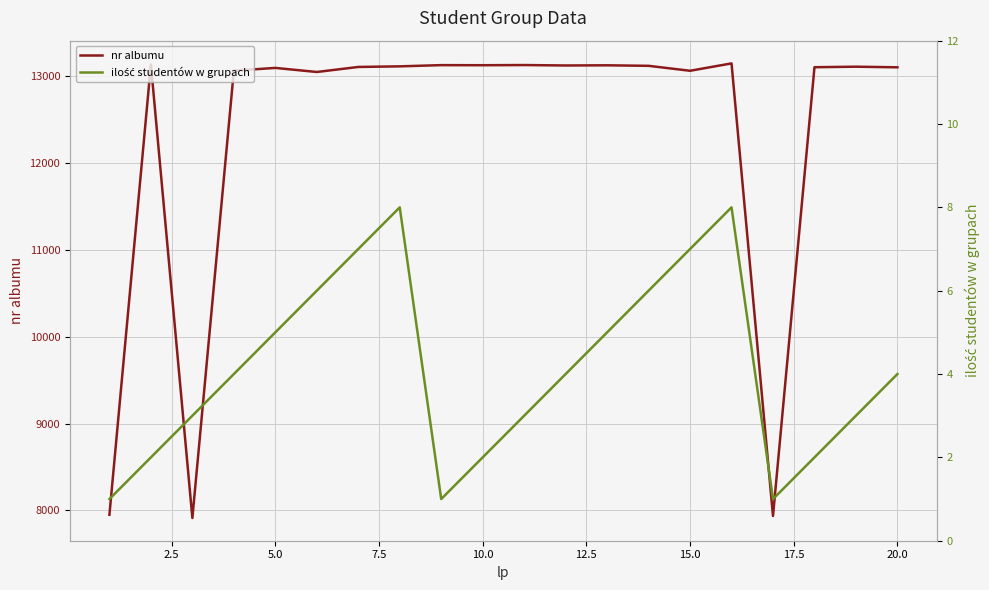

What is the lowest value of the nr albumu series?

7913